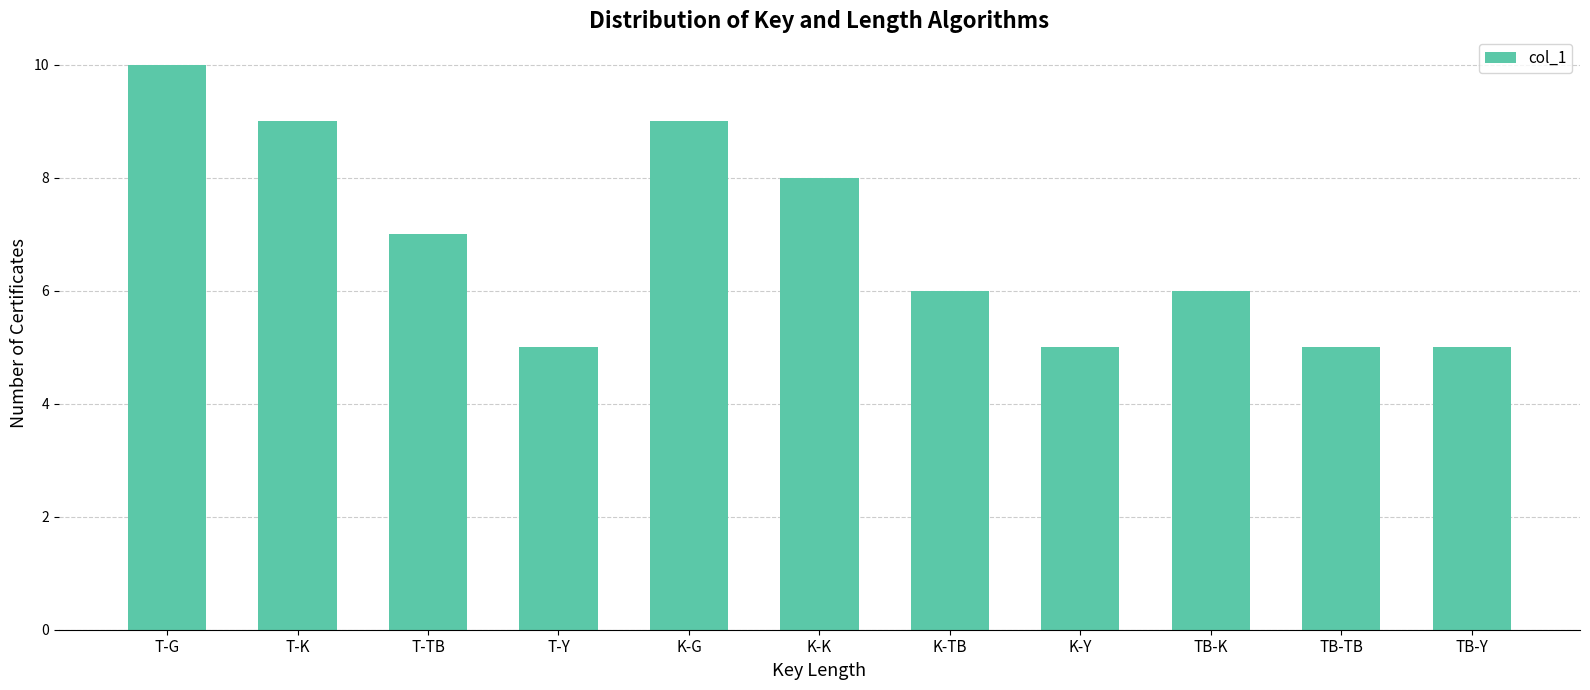

What is the label of the 2nd bar from the right?

TB-TB